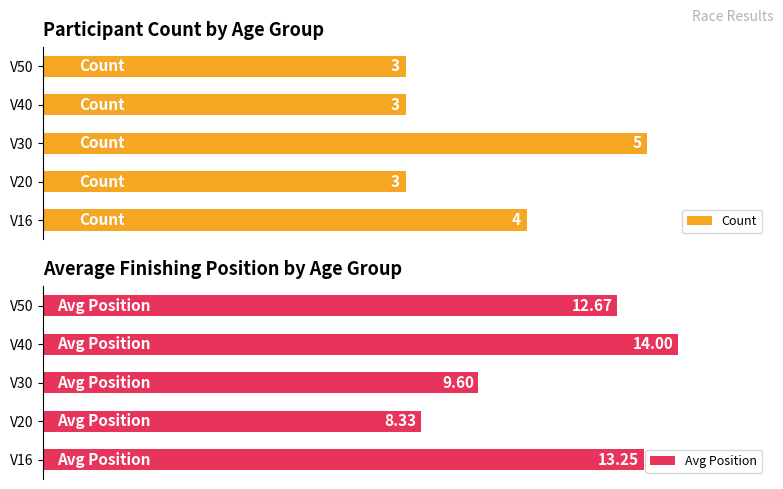

Which series has the largest total across all categories?

Avg Position